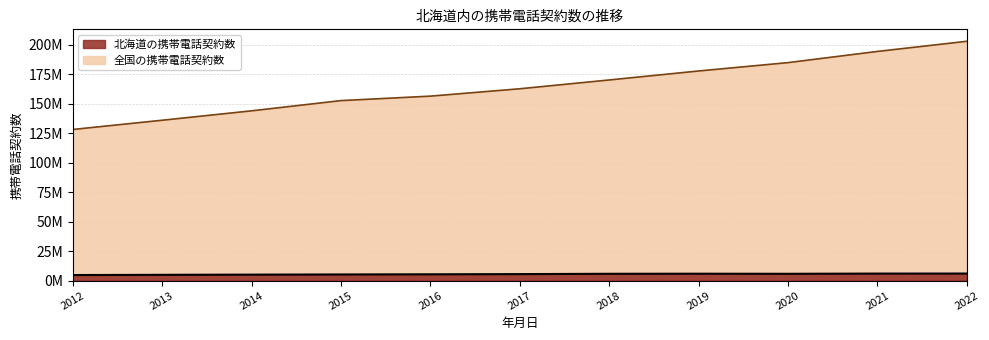

Does the chart have visible grid lines?

Yes